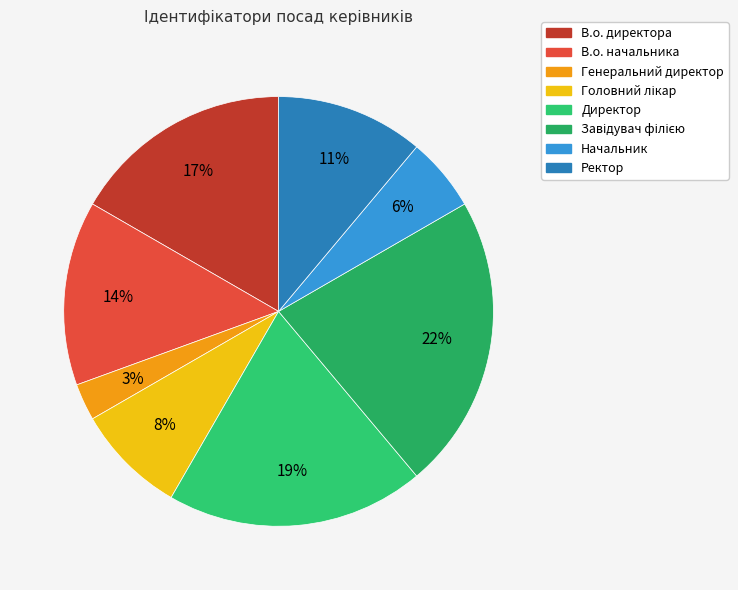

How many segments does this pie chart have?

8